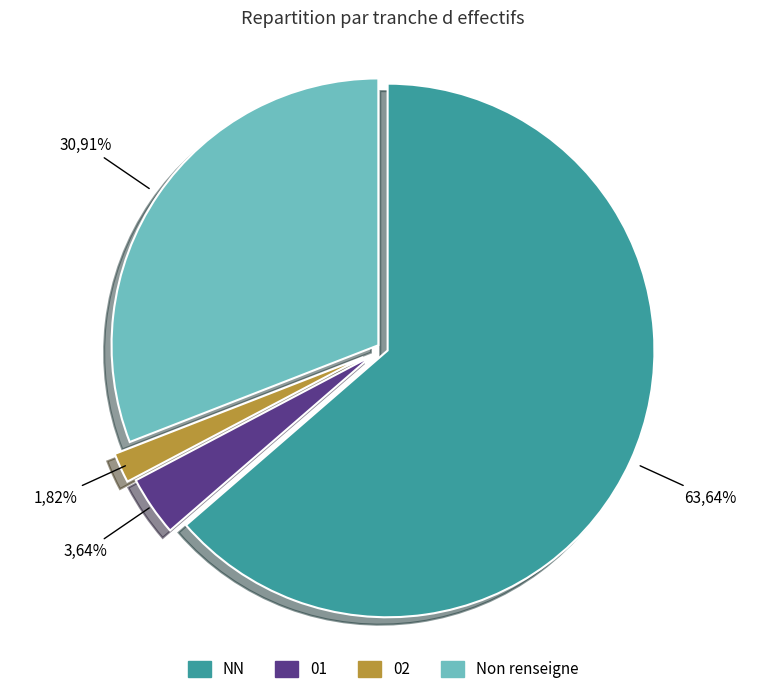

The 02 slice represents 2% of the pie. True or false?

True